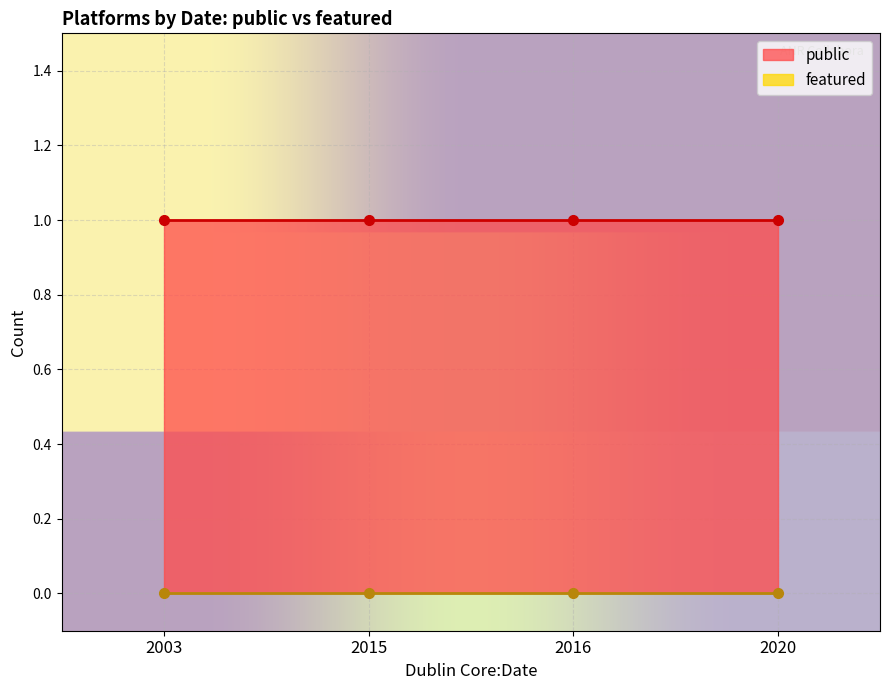

At which label does public reach its minimum?

2015